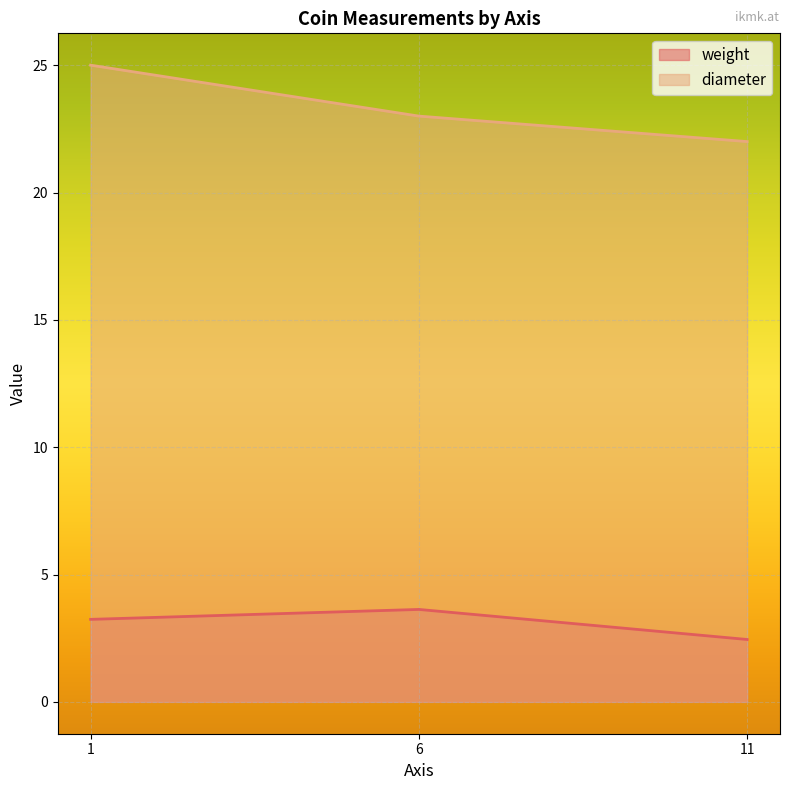

How many diameter values are between 22 and 25?

3